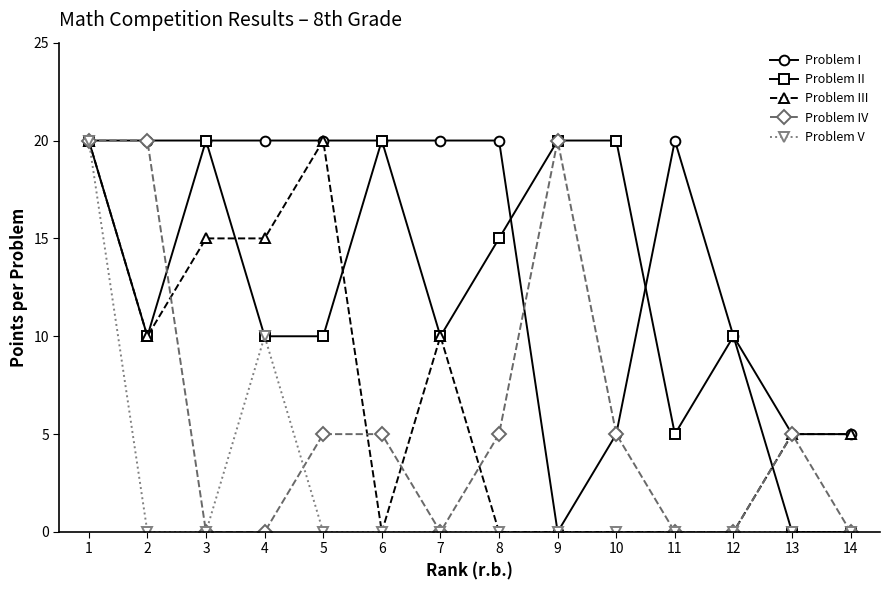

What is the greatest value displayed?

20